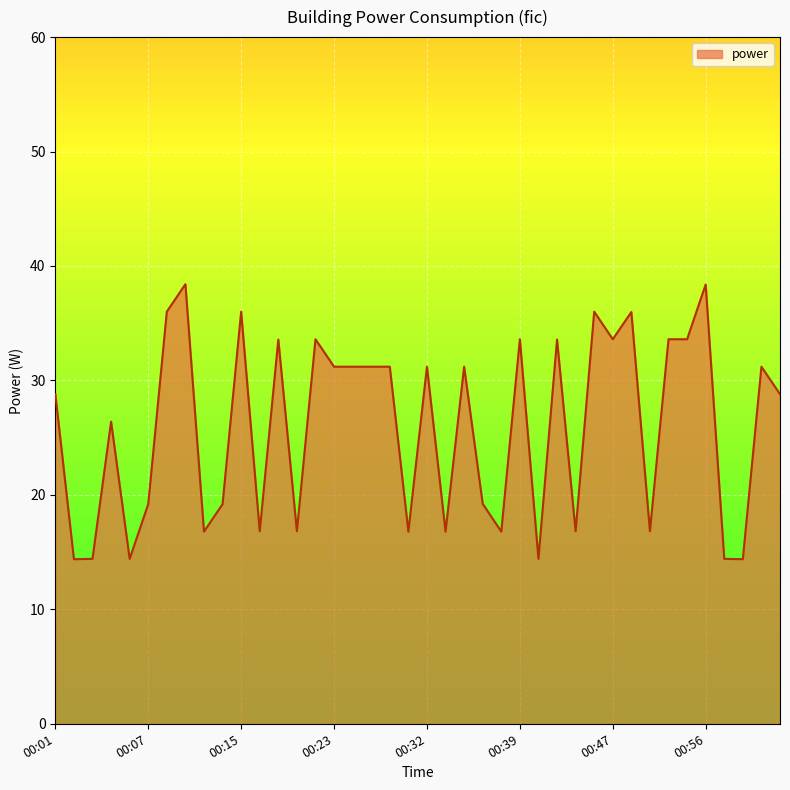

What is the greatest value displayed?

38.4